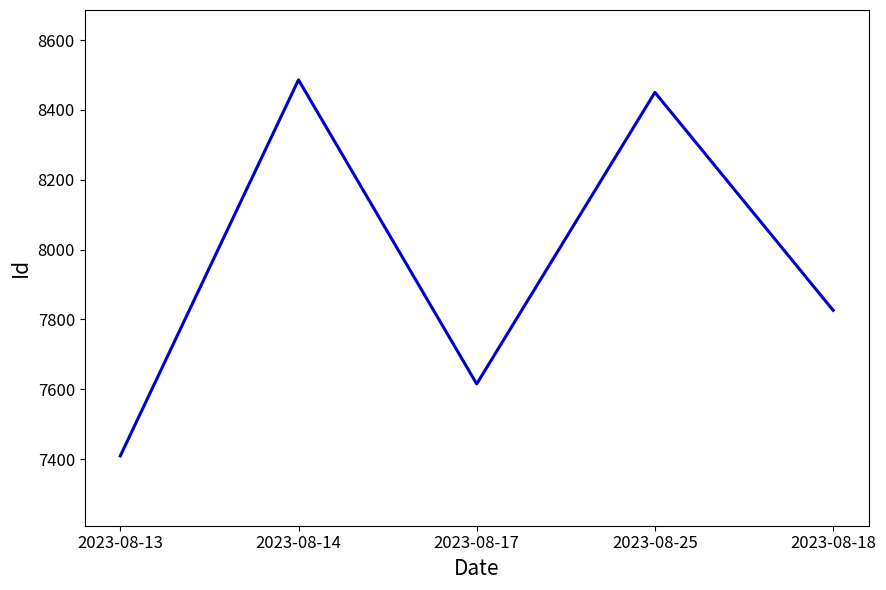

Where is the first local maximum?

2023-08-14